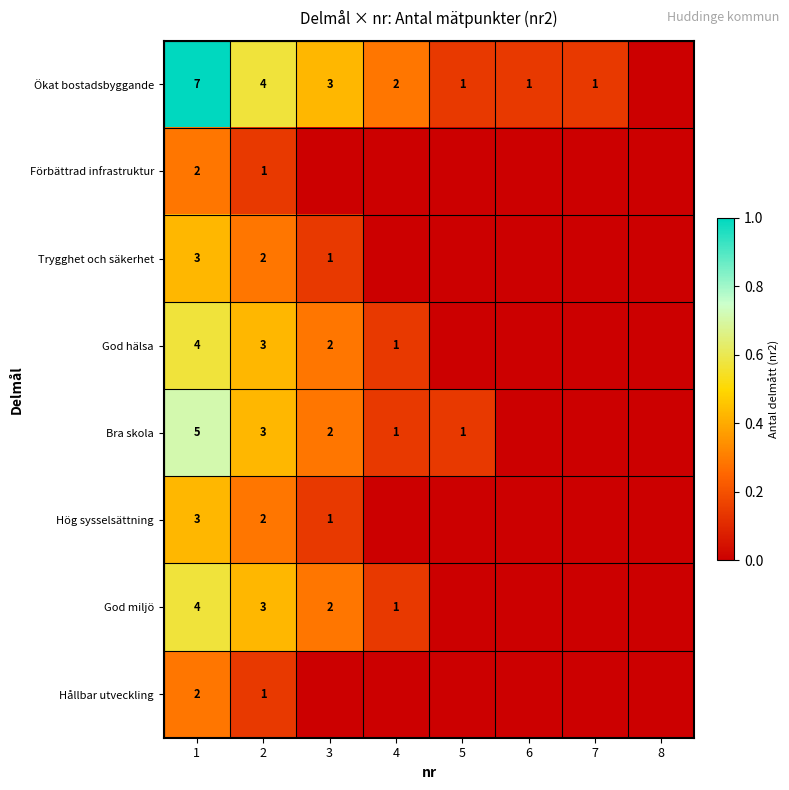

The value of Hög sysselsättning at 1 is 3. True or false?

True